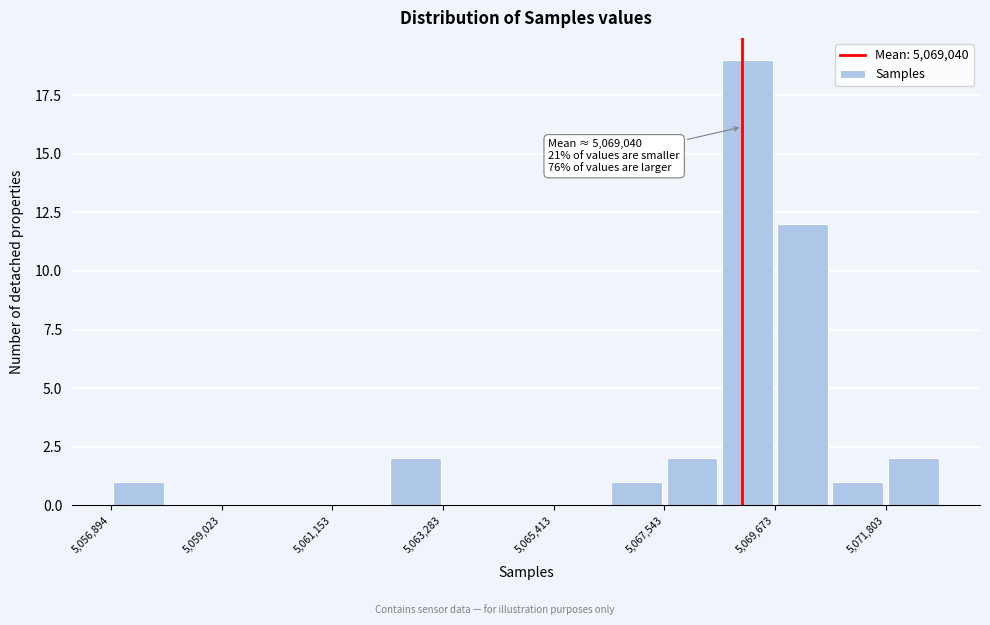

Around what value on the x-axis is the tallest bar? Give the approximate position of its centre, as read against the axis.

5069000